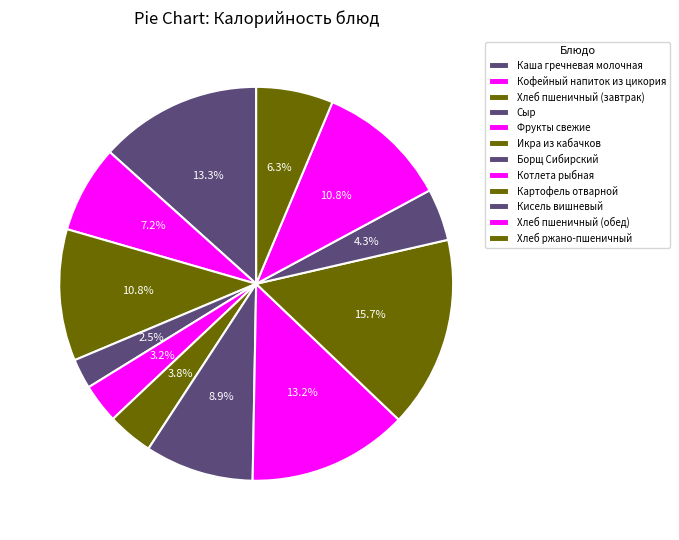

To the nearest percent, what portion does Кофейный напиток из цикория represent?

7%